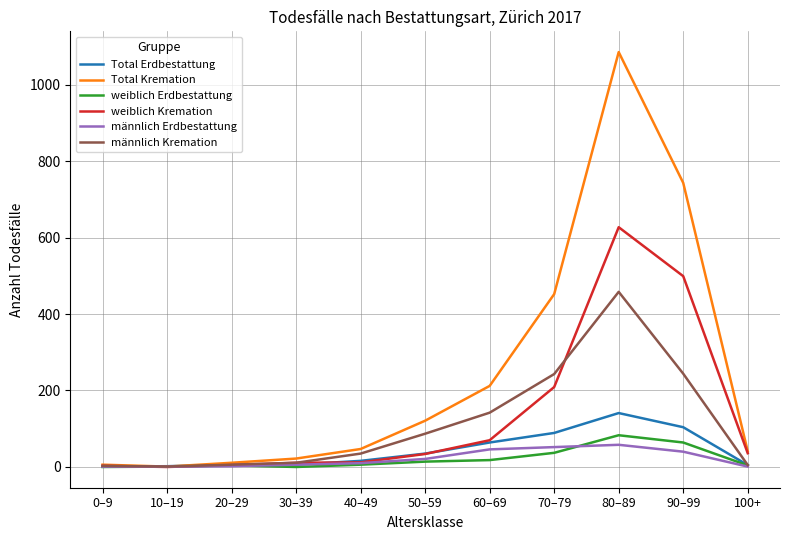

True or false: männlich Kremation has a value of 142 at 60–69.

True